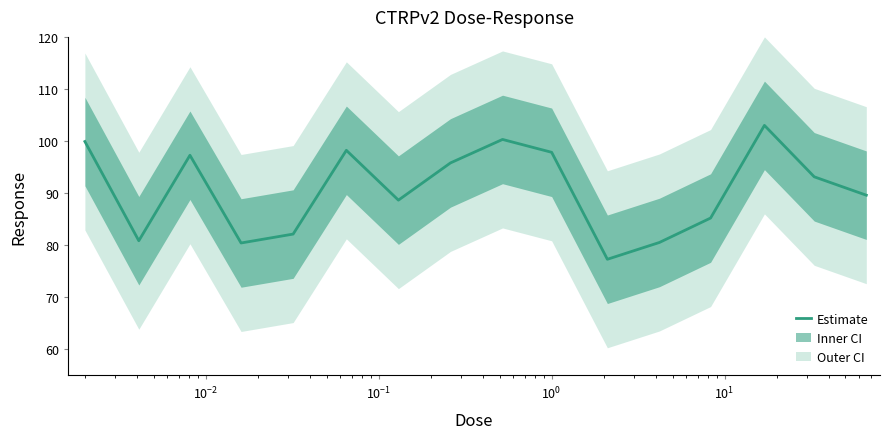

True or false: the data has more than 0 interior local peaks.

True